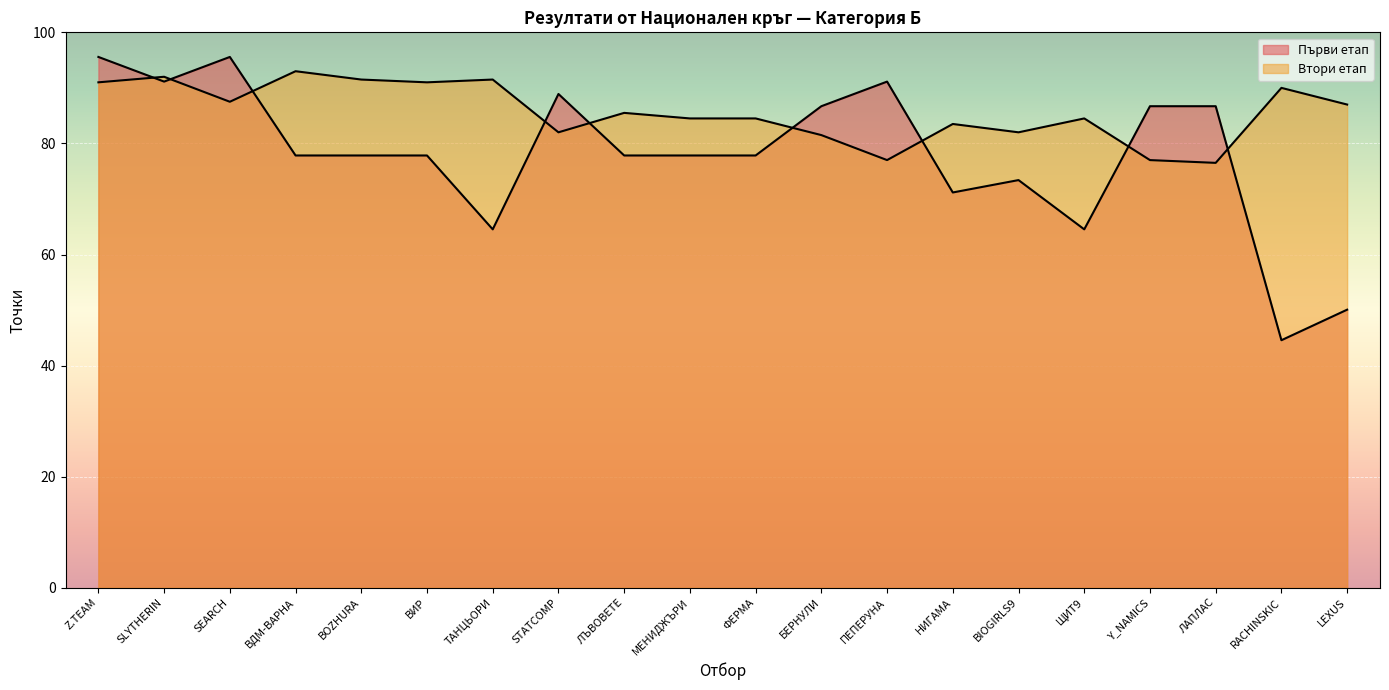

True or false: Първи етап has more than 0 interior local peaks.

True